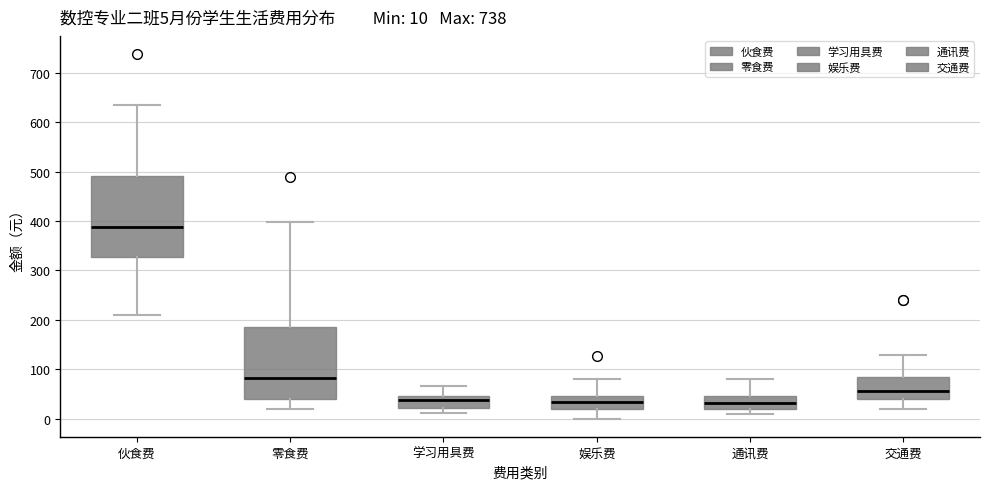

Which box is the tallest, from its lower edge to its upper edge?

伙食费